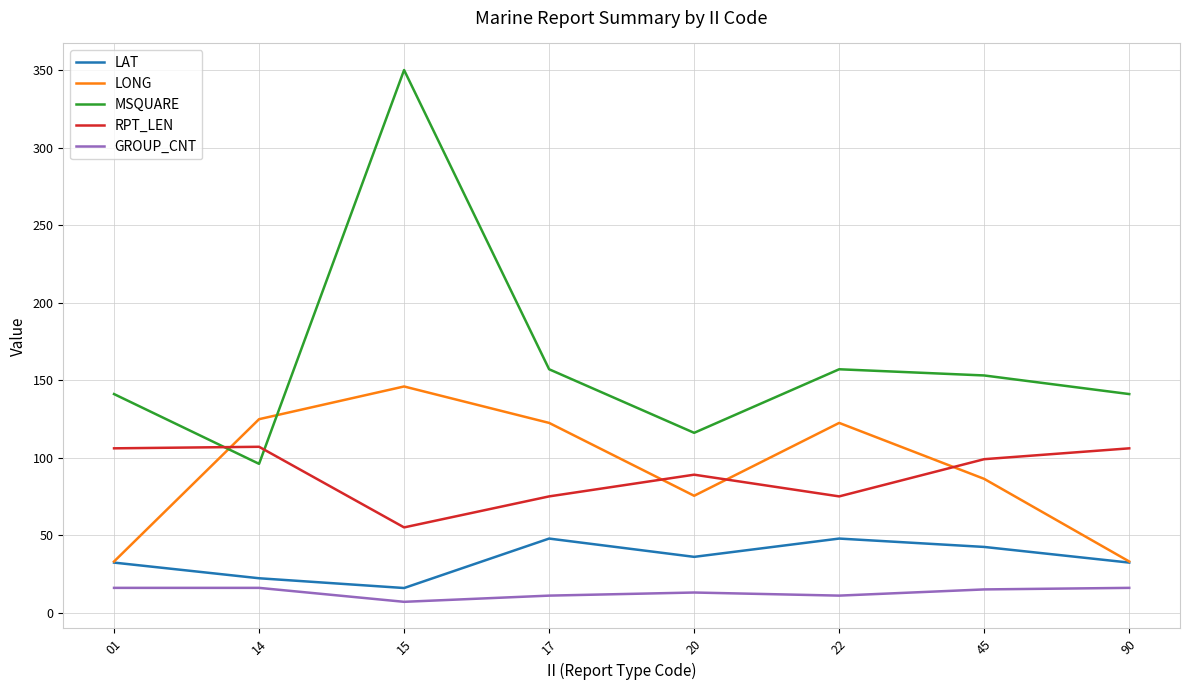

True or false: LONG and RPT_LEN cross at least once.

True